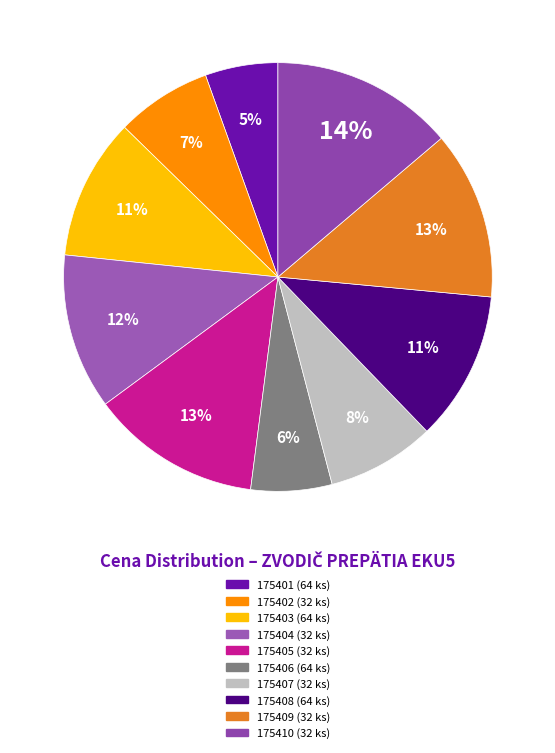

Rank the categories by value from highest to lowest.

175410 (32 ks), 175405 (32 ks), 175409 (32 ks), 175404 (32 ks), 175408 (64 ks), 175403 (64 ks), 175407 (32 ks), 175402 (32 ks), 175406 (64 ks), 175401 (64 ks)